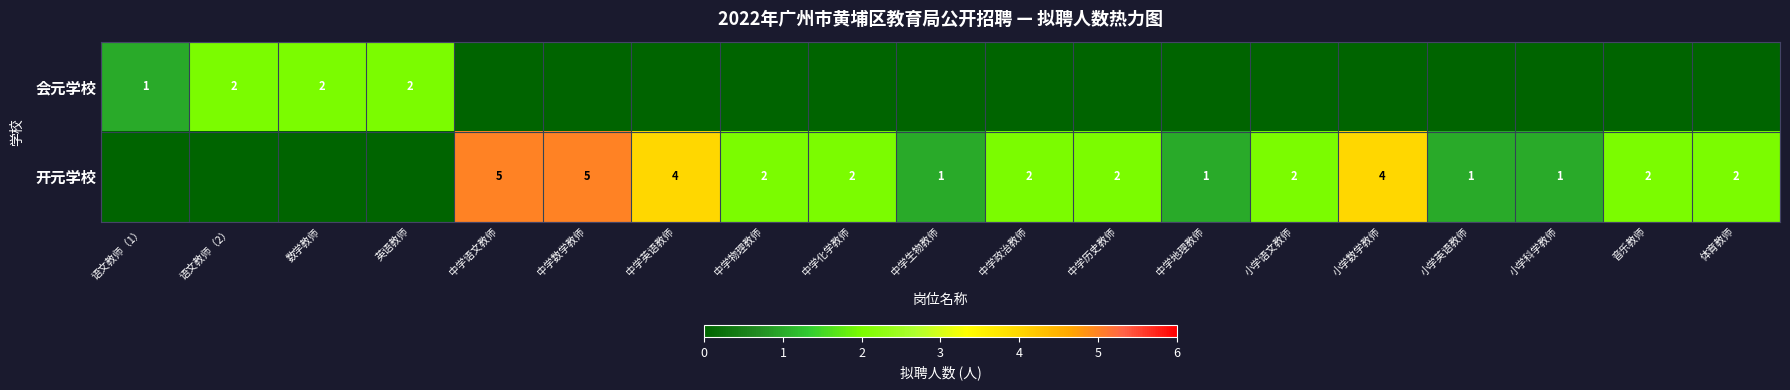

Is it true that 开元学校 equals 3 at 中学历史教师?

False